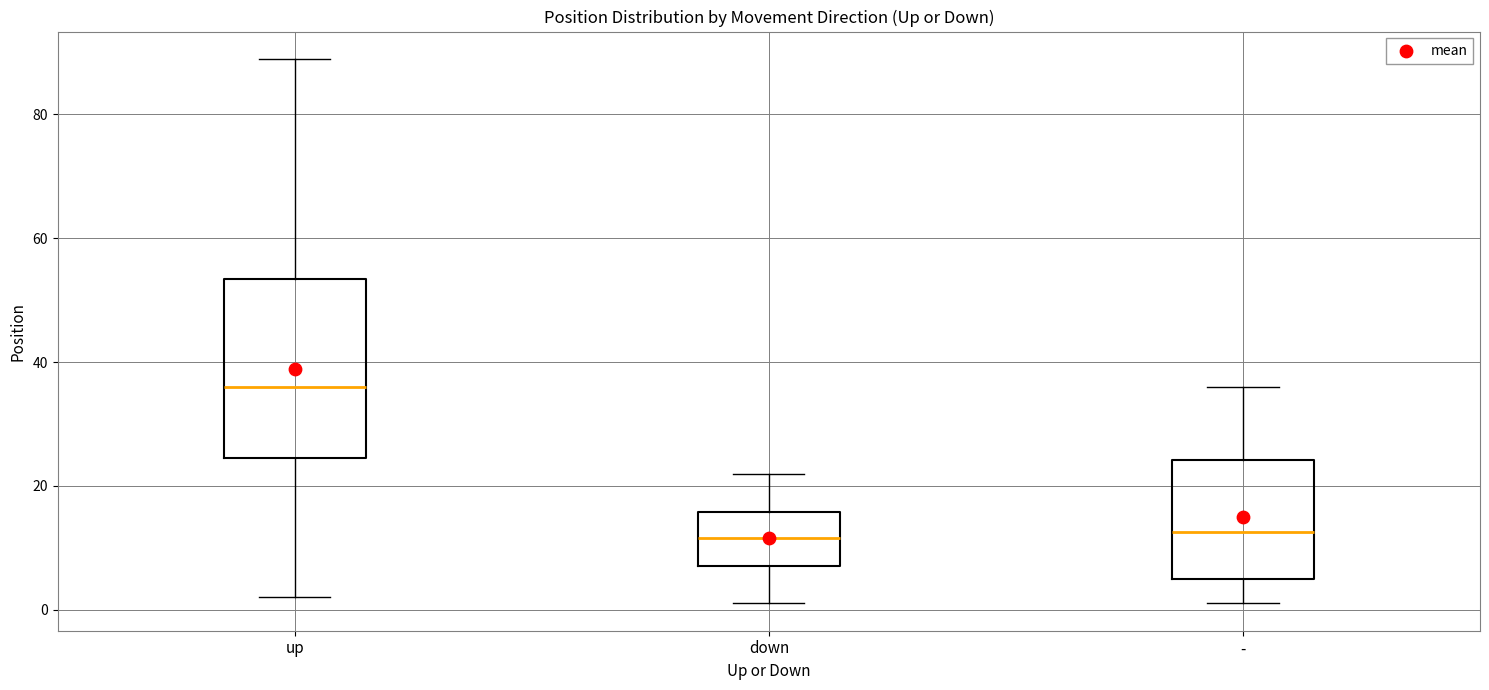

Where does the median line of the box for - sit on the y-axis? The values are not printed on the chart, so give them approximately, as read against the axis.

12